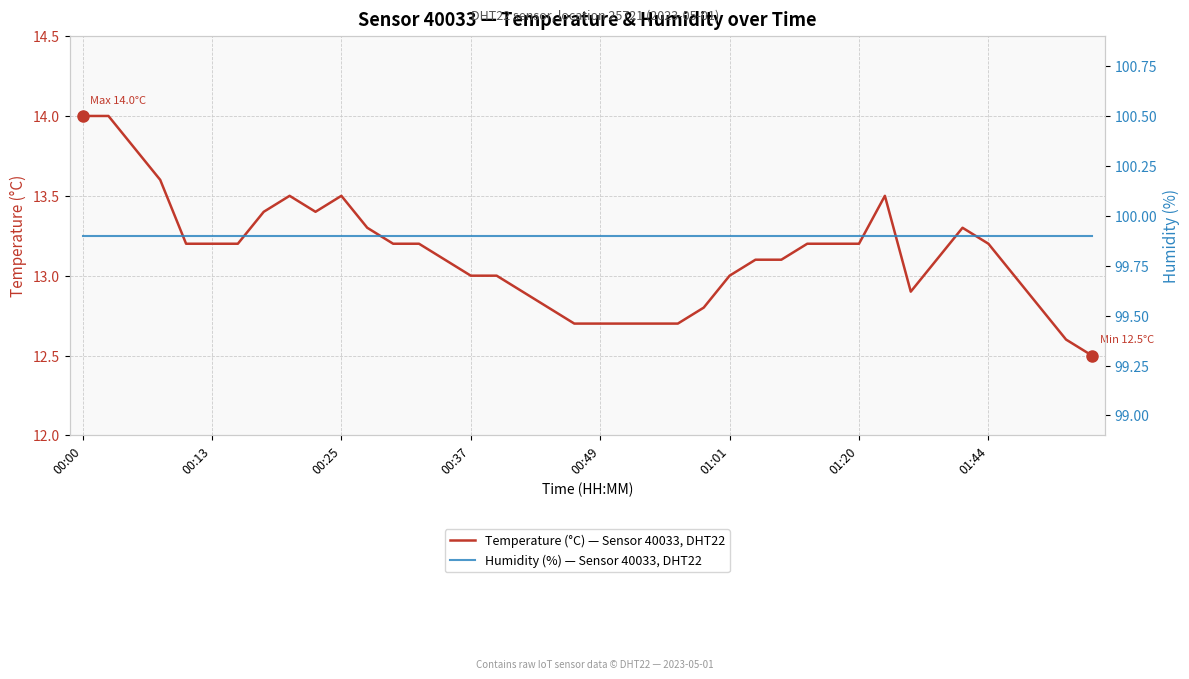

Is it true that Temperature (°C) — Sensor 40033, DHT22 equals 13.2 at 00:13?

True